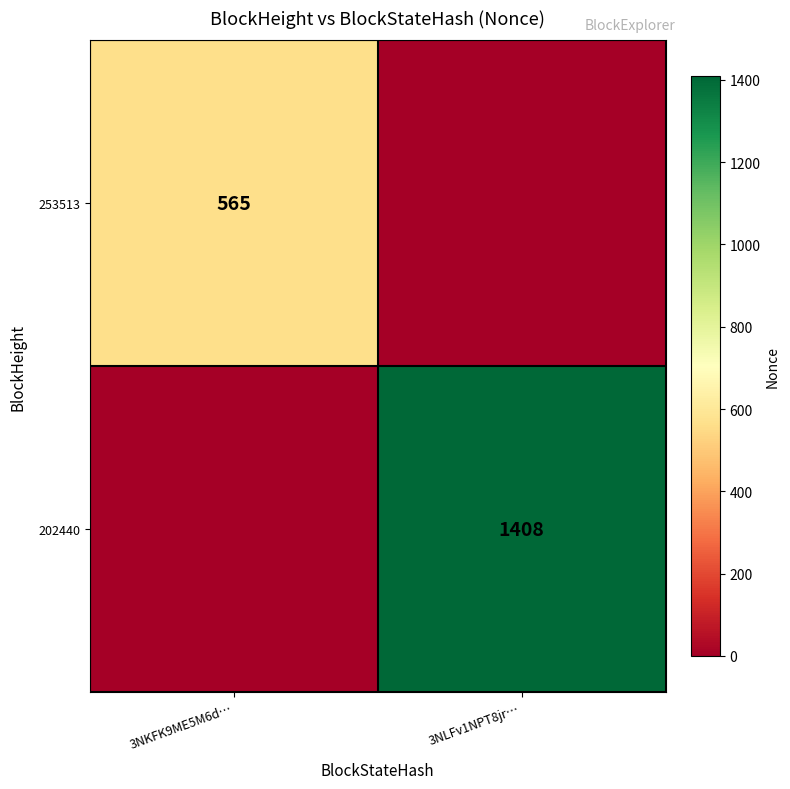

The 202440 series shows 2141 at 3NLFv1NPT8jr…. True or false?

False